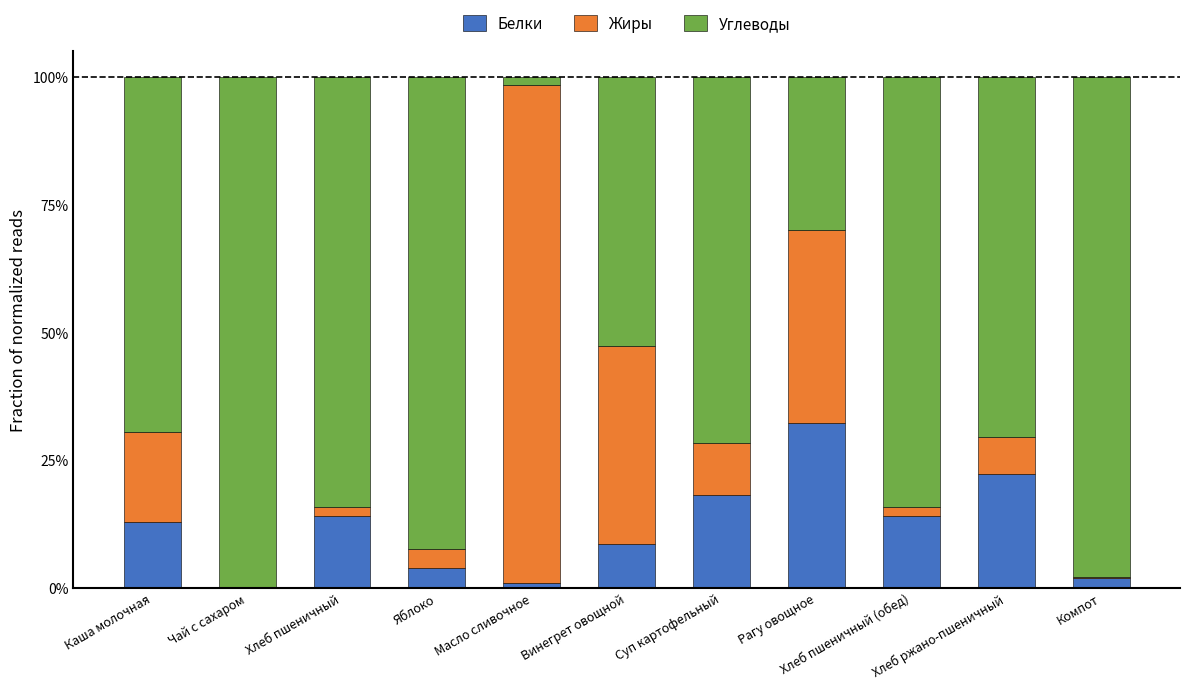

What is the label of the 8th bar from the left?

Рагу овощное